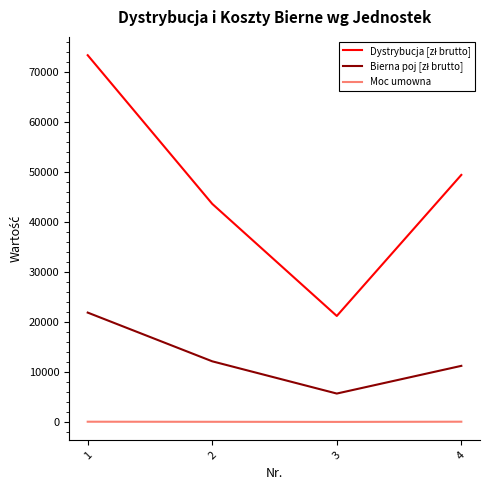

What is the greatest value displayed?

73366.9